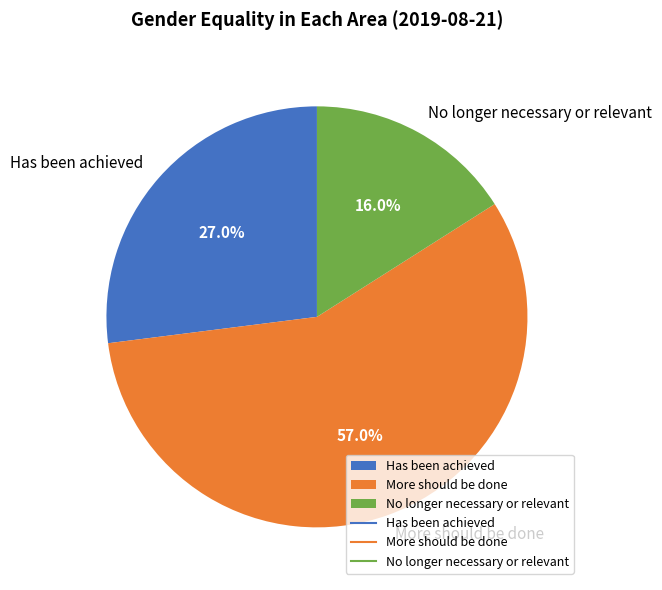

How many slices are in this pie chart?

3